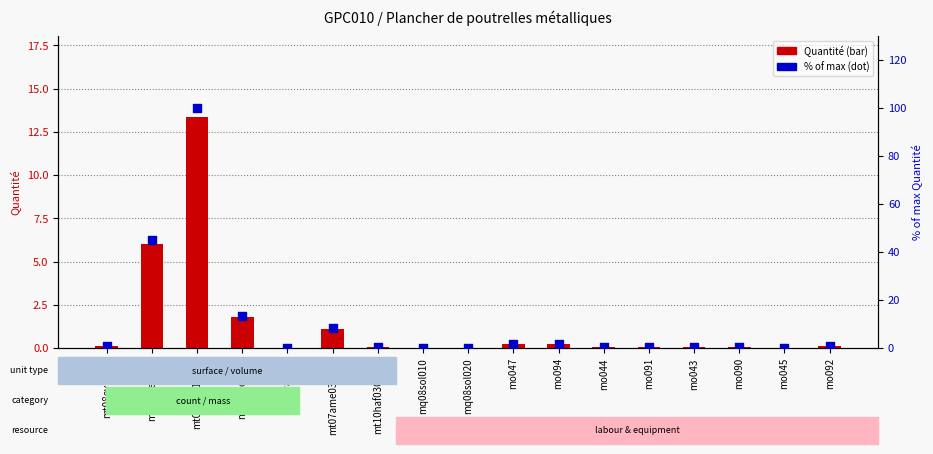

Which series has the largest total across all categories?

Ratio (% of max)